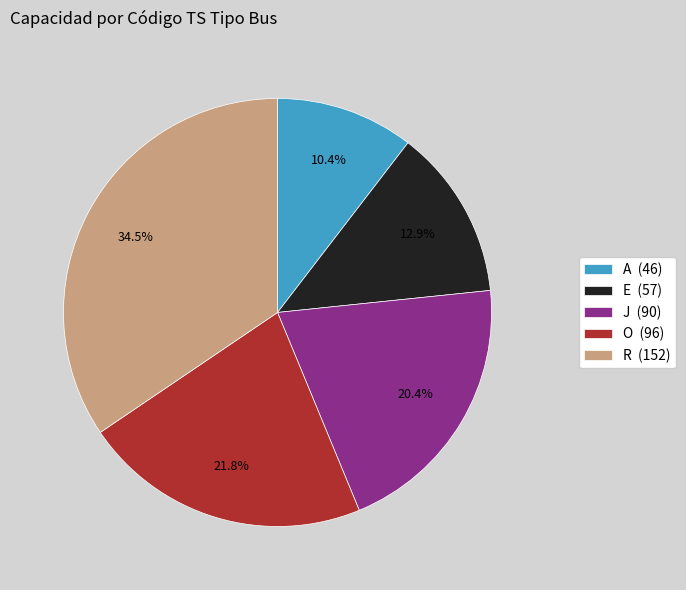

Which has a higher value, O or E?

O